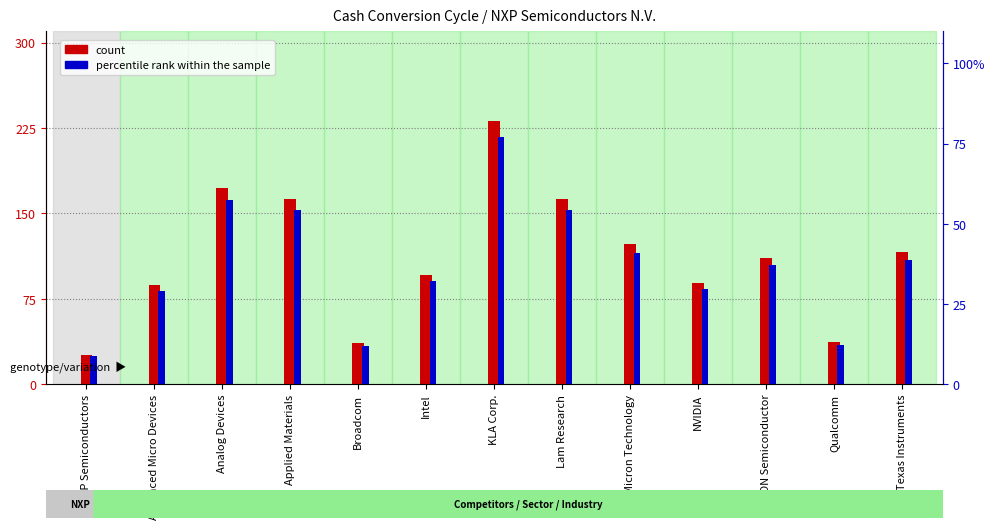

True or false: count has a value of 172.0 at Analog Devices.

True